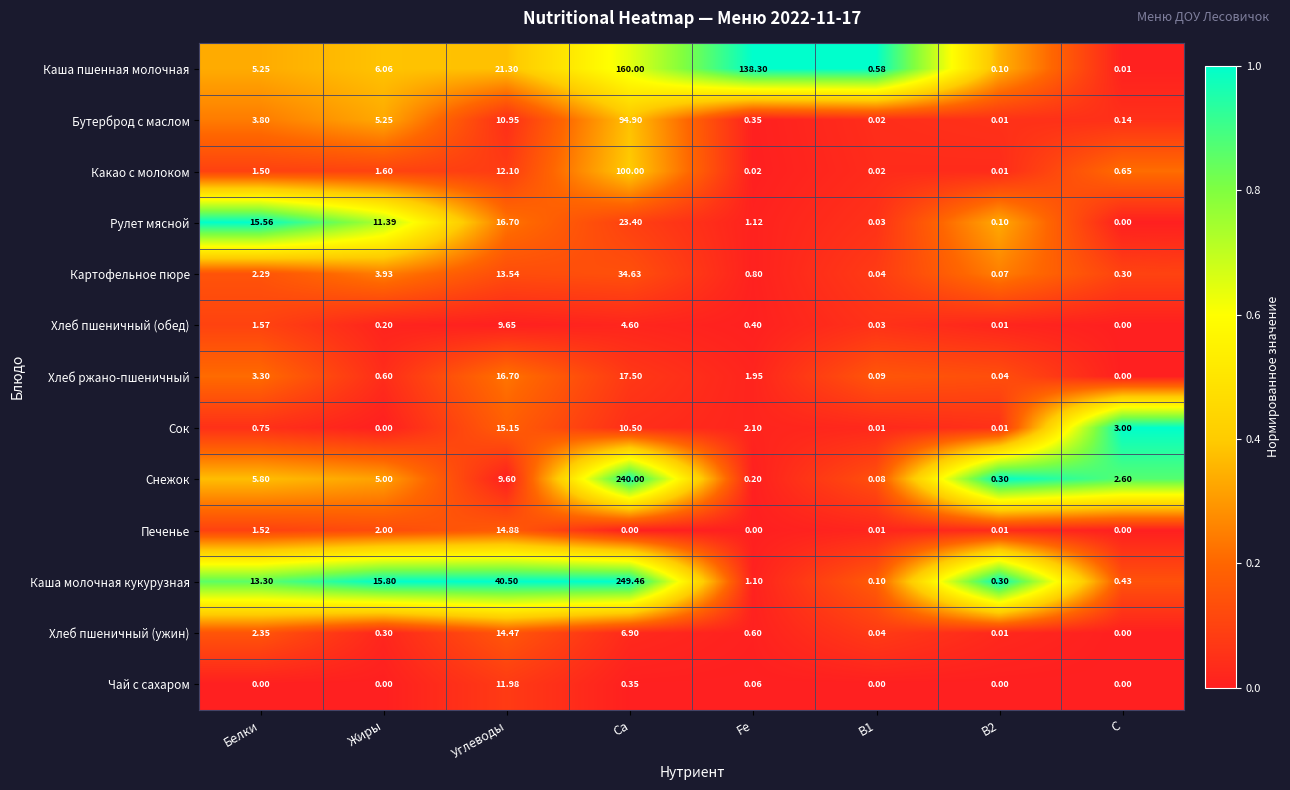

Is the value of Чай с сахаром at Ca greater than the value of Бутерброд с маслом at Ca?

No